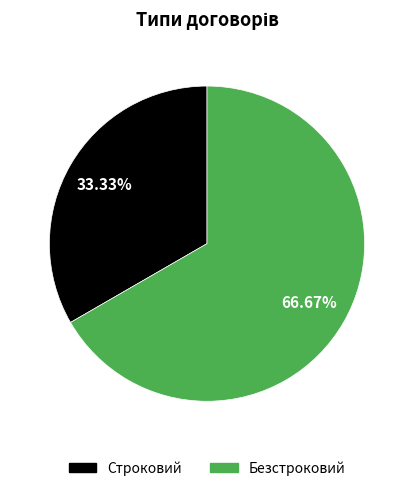

How many segments does this pie chart have?

2